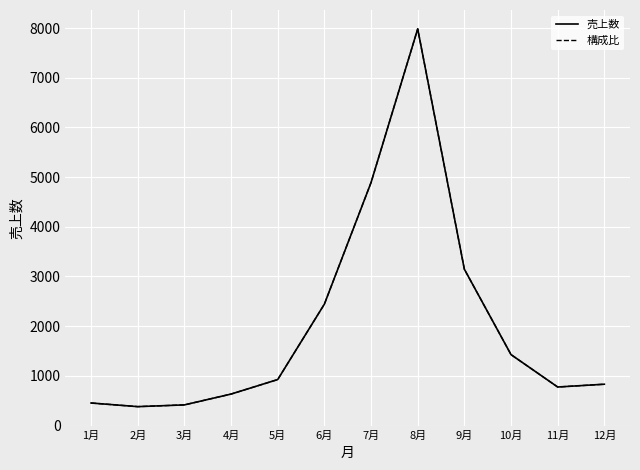

What is the label of the 3rd point from the left?

3月